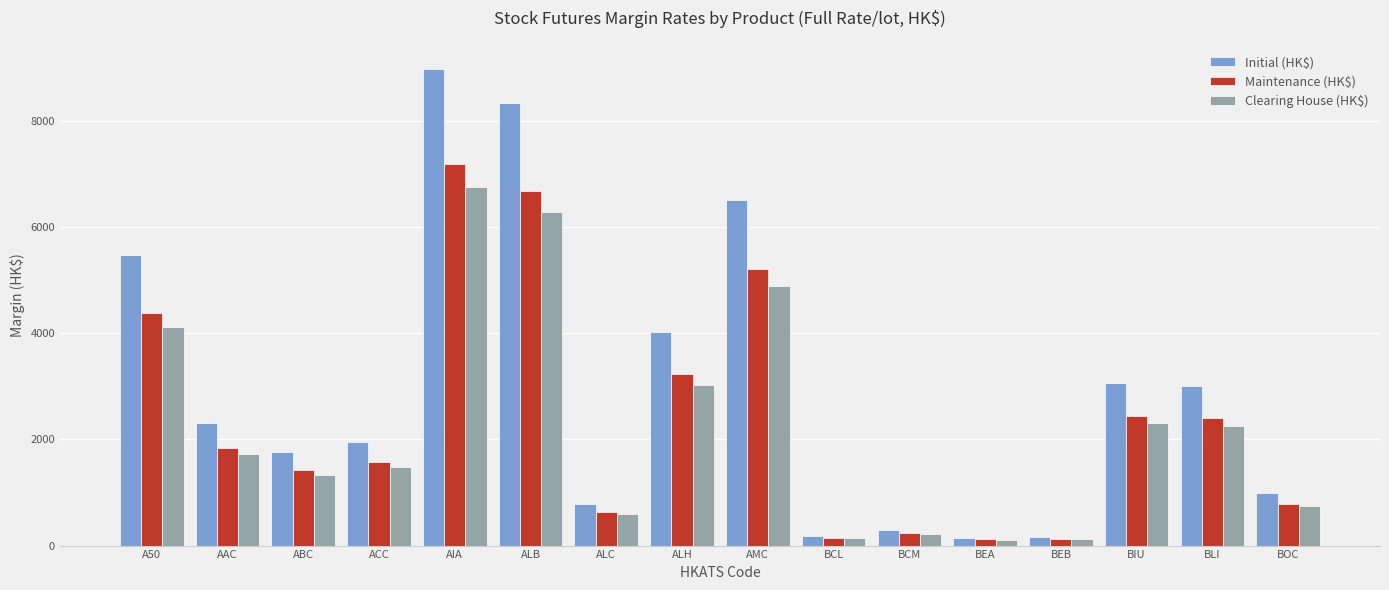

What is the average value of the Initial (HK$) series?

2997